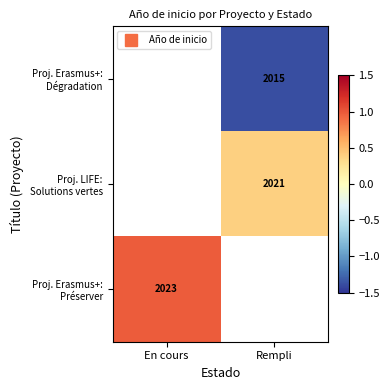

Rank the series by their average value, from lowest to highest.

Proj. Erasmus+: Dégradation, Proj. LIFE: Solutions vertes, Proj. Erasmus+: Préserver